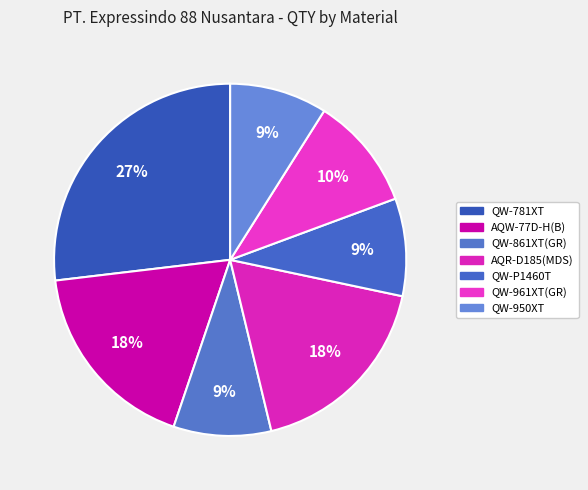

What is the smallest slice in the pie chart?

QW-861XT(GR)